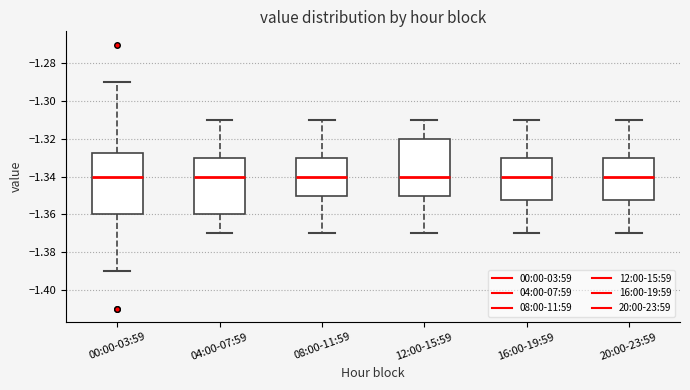

Where does the upper whisker of the box for 00:00-03:59 end on the y-axis? The values are not printed on the chart, so give them approximately, as read against the axis.

-1.290